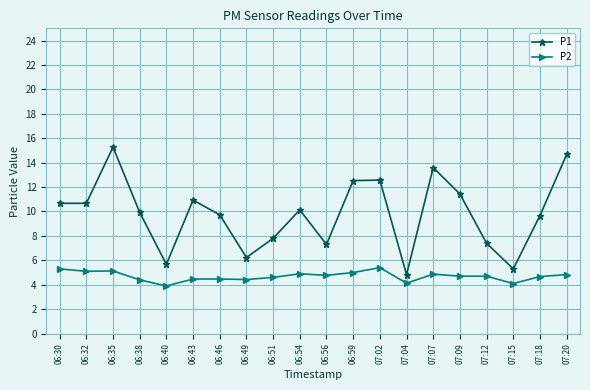

The value of P2 at 06:40 is 3.9. True or false?

True